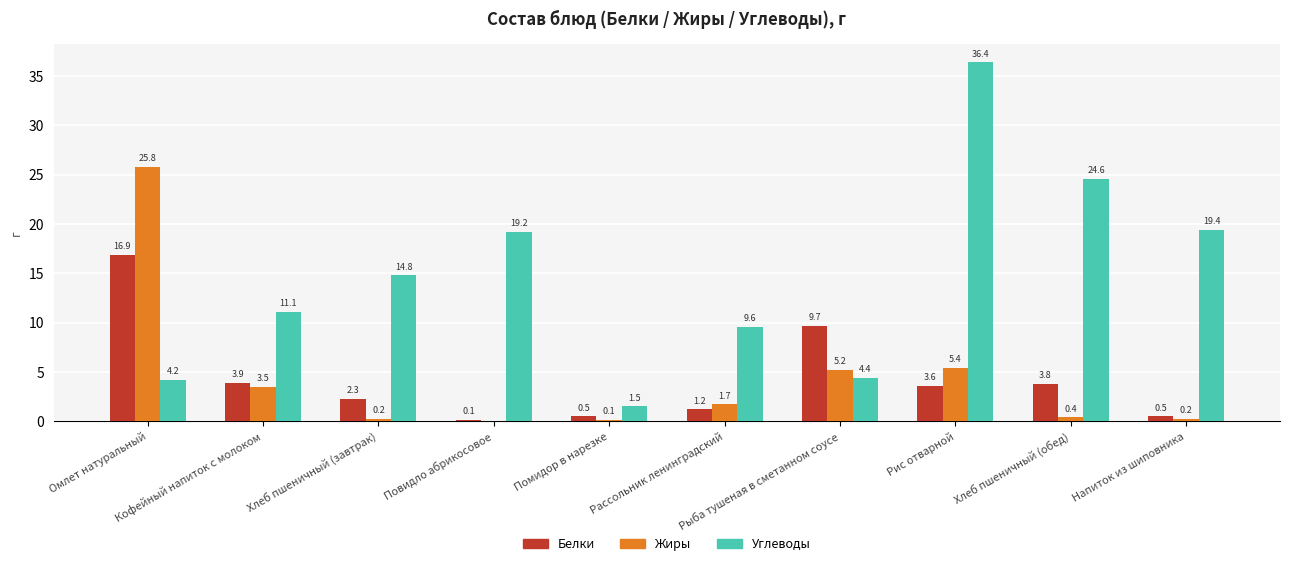

What is the sum of all Жиры values?

42.5